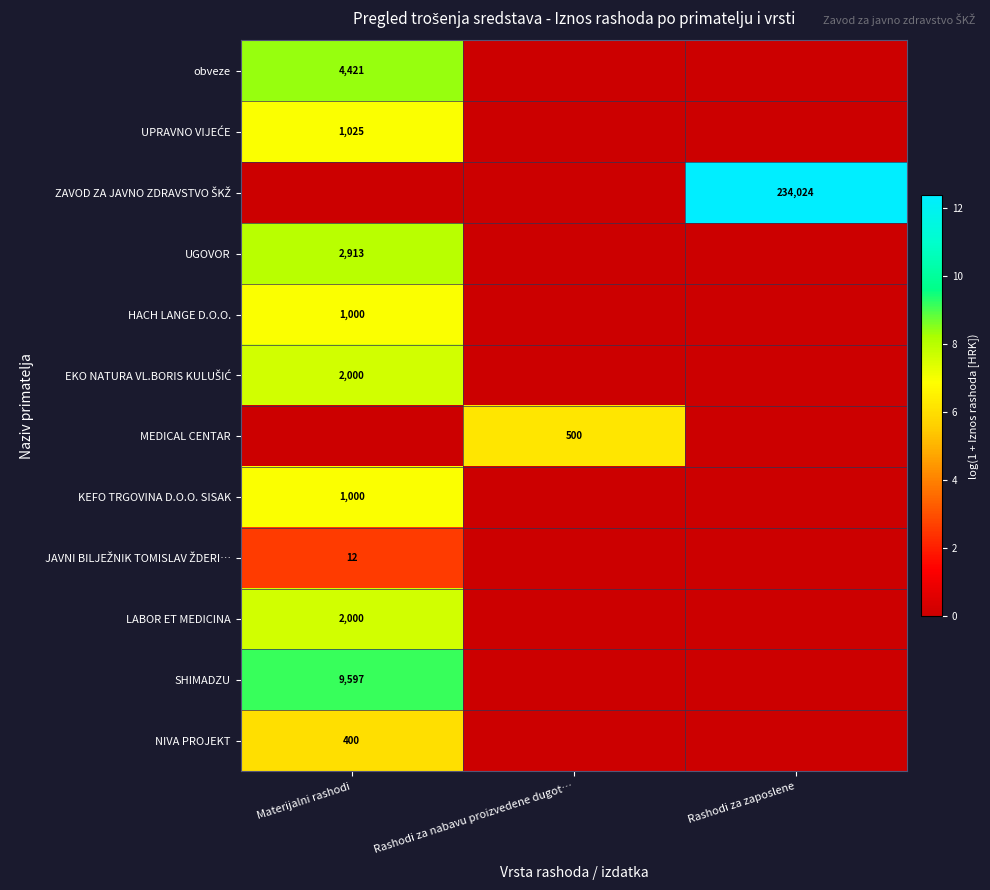

The HACH LANGE D.O.O. series shows 627 at Materijalni rashodi. True or false?

False